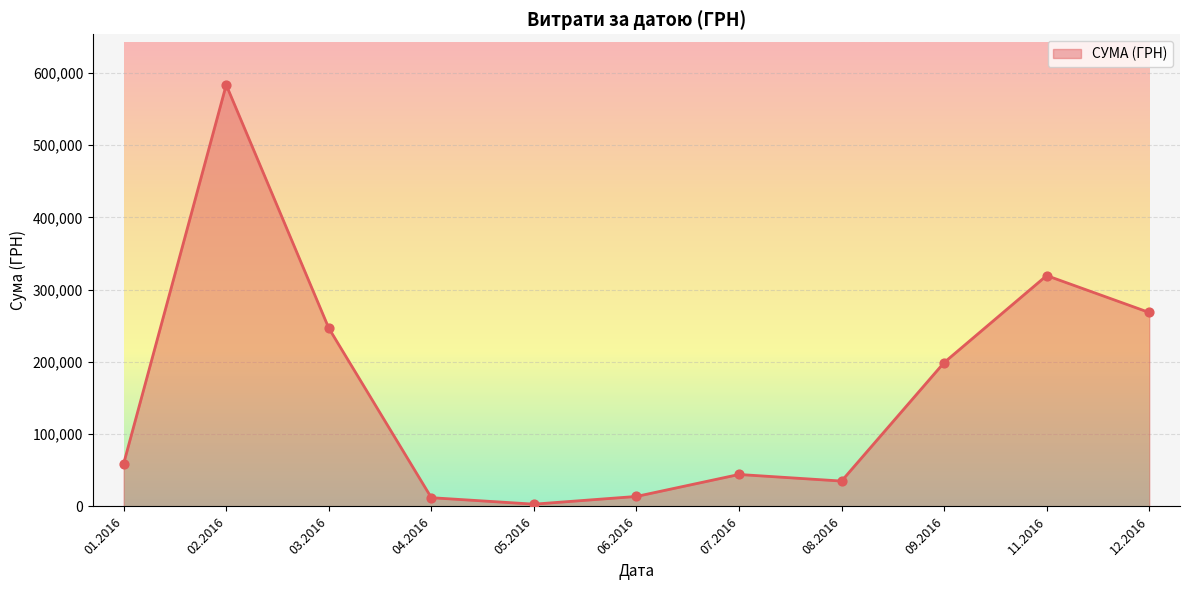

What is the change in value from 01.2016 to 11.2016?

+260351.1